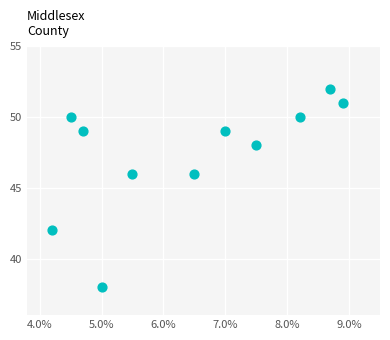

What is the average Y value?

47